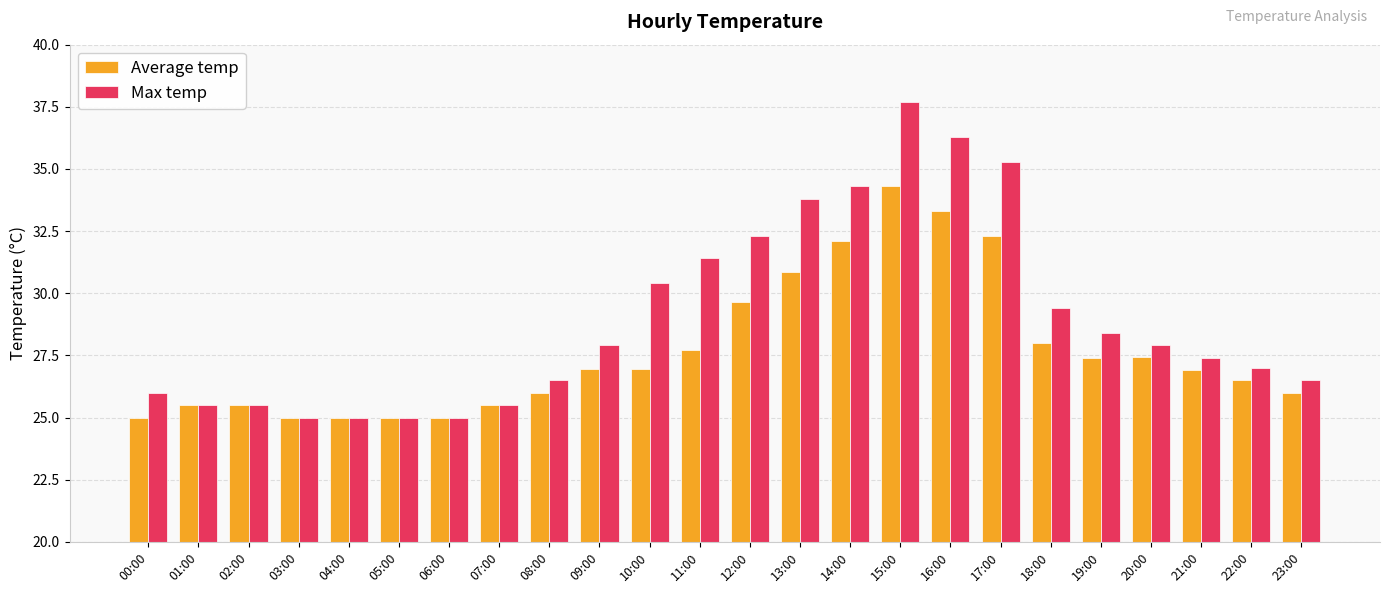

Which category has the highest value in the Average temp series?

15:00